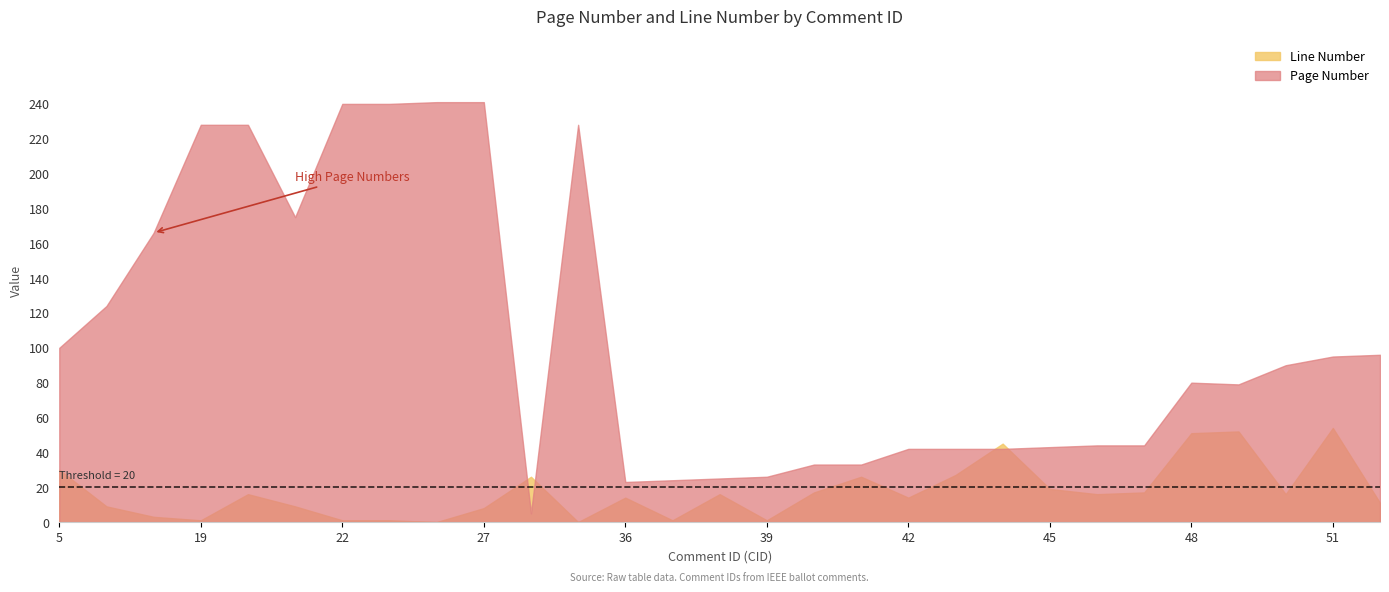

True or false: Page Number and Line Number intersect in this chart.

True